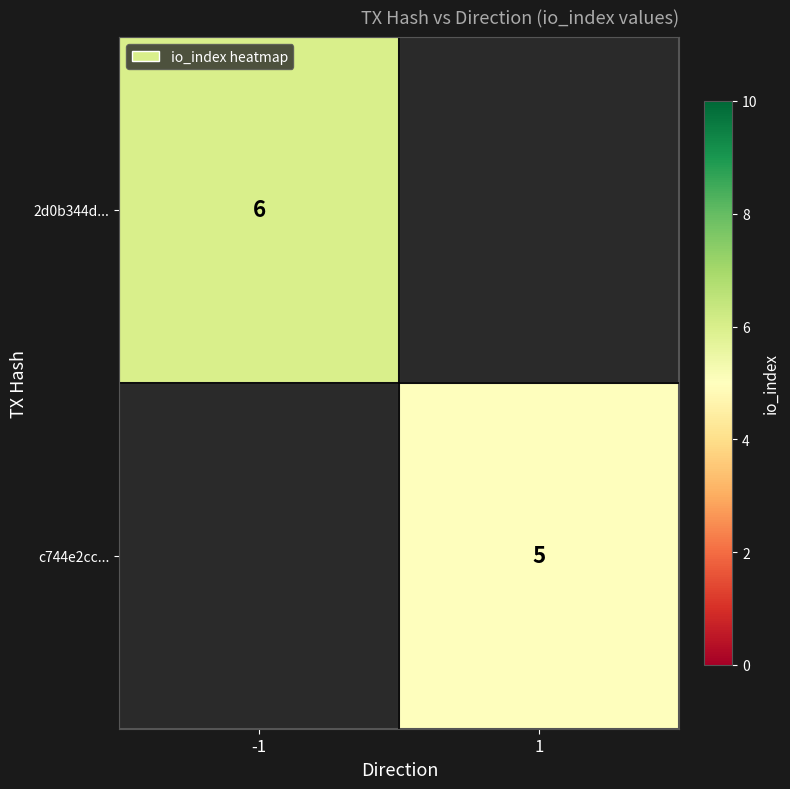

The value of 2d0b344d... at -1 is 6. True or false?

True